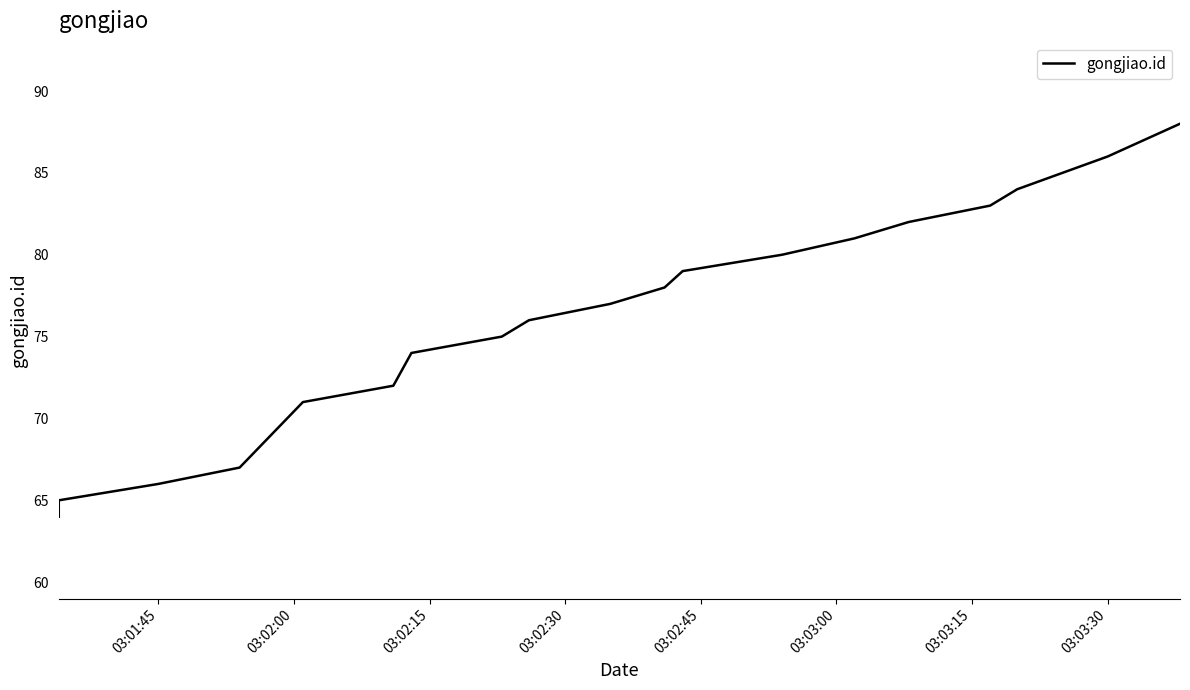

True or false: the data has more than 0 interior local peaks.

False